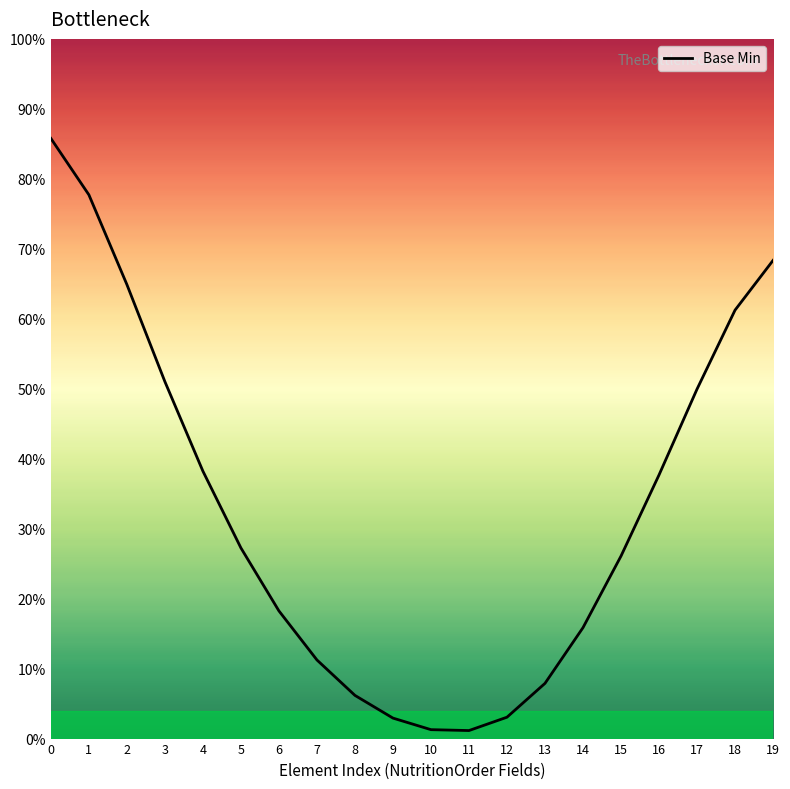

List the labels in order of value, smallest first.

11, 10, 9, 12, 8, 13, 7, 14, 6, 15, 5, 16, 4, 17, 3, 18, 2, 19, 1, 0